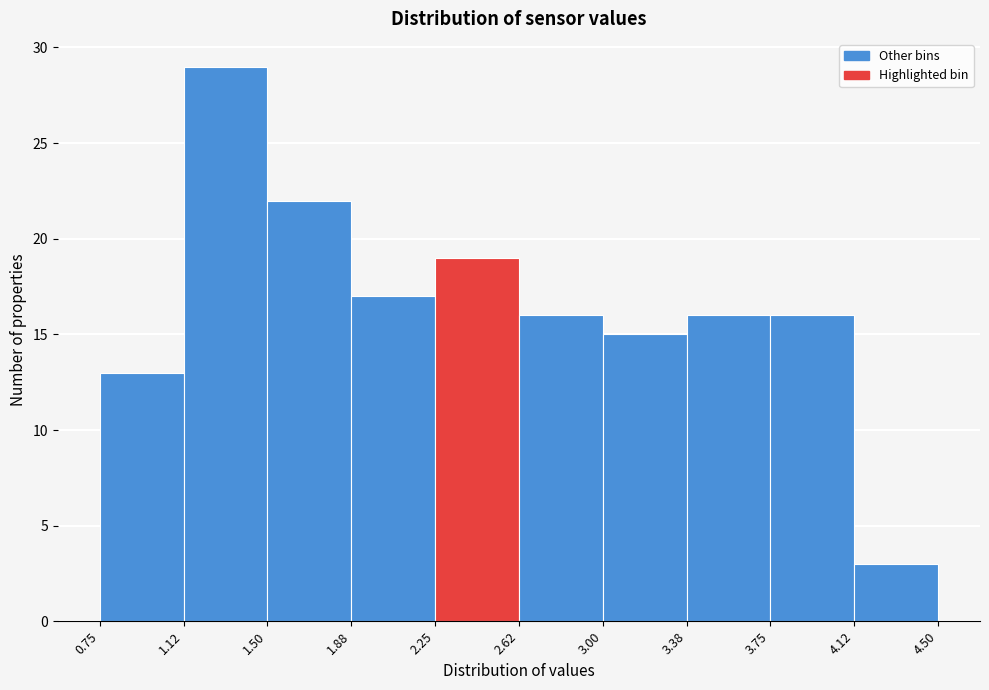

Which range on the x-axis has the tallest bar?

1.12 to 1.50